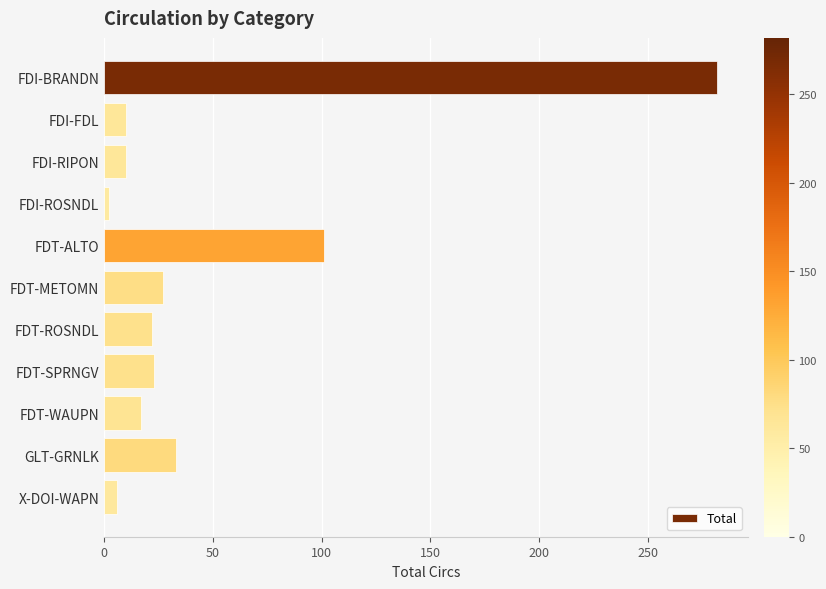

What is the sum of all values?

533